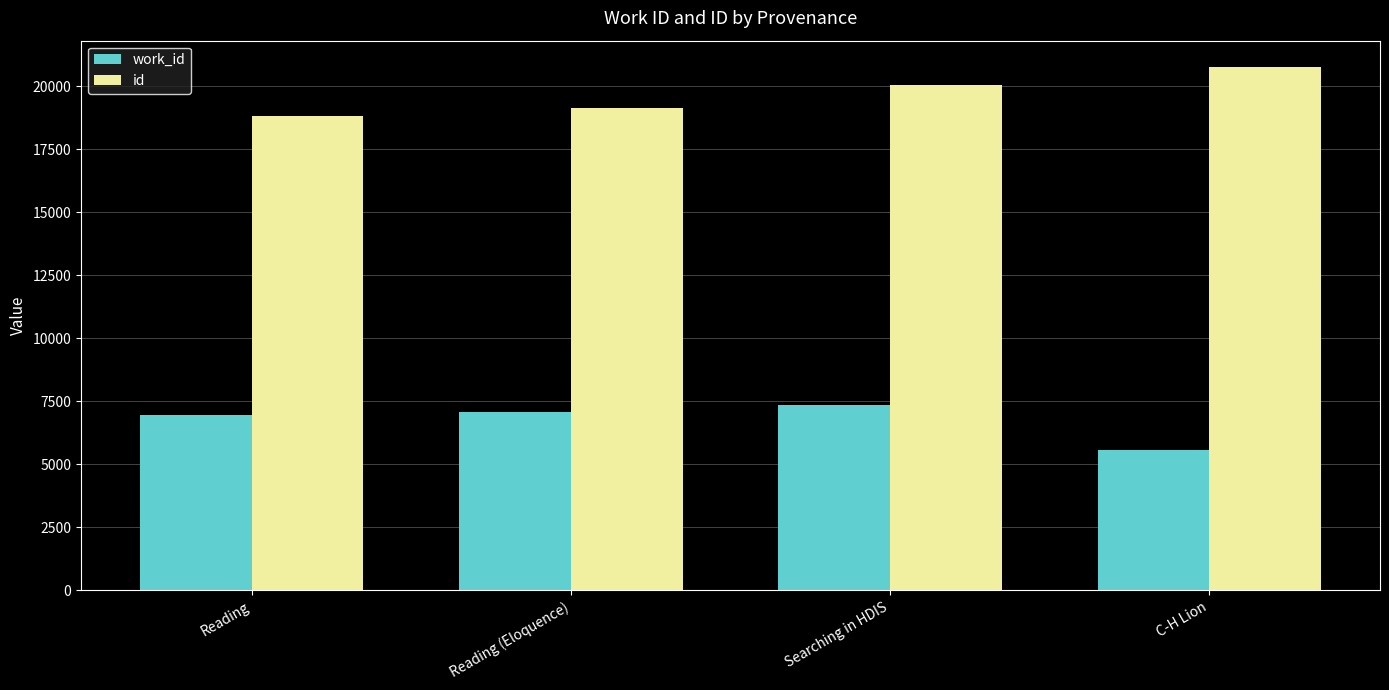

Count the number of categories in the chart.

4